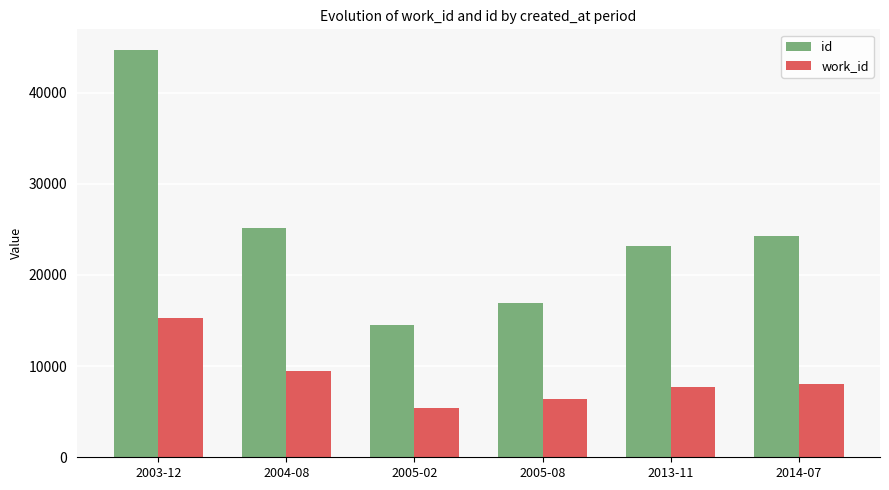

Where does the id series first go above 24302?

2003-12